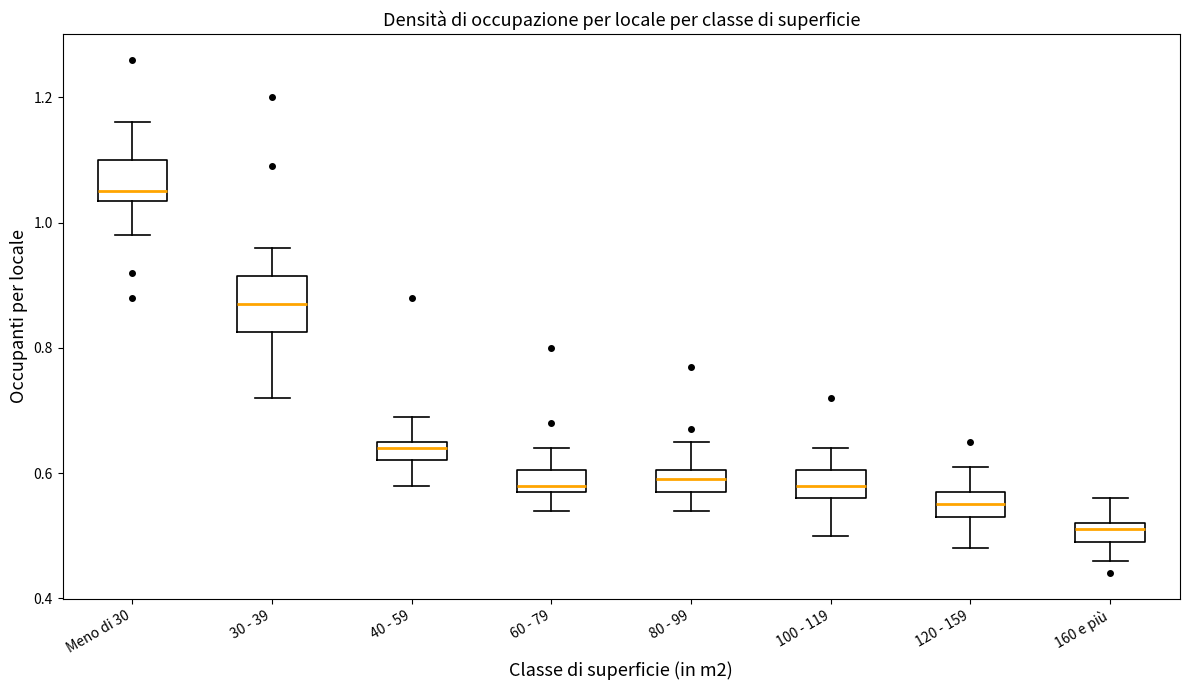

Where does the lower whisker of the box for 80 - 99 end on the y-axis? The values are not printed on the chart, so give them approximately, as read against the axis.

0.54